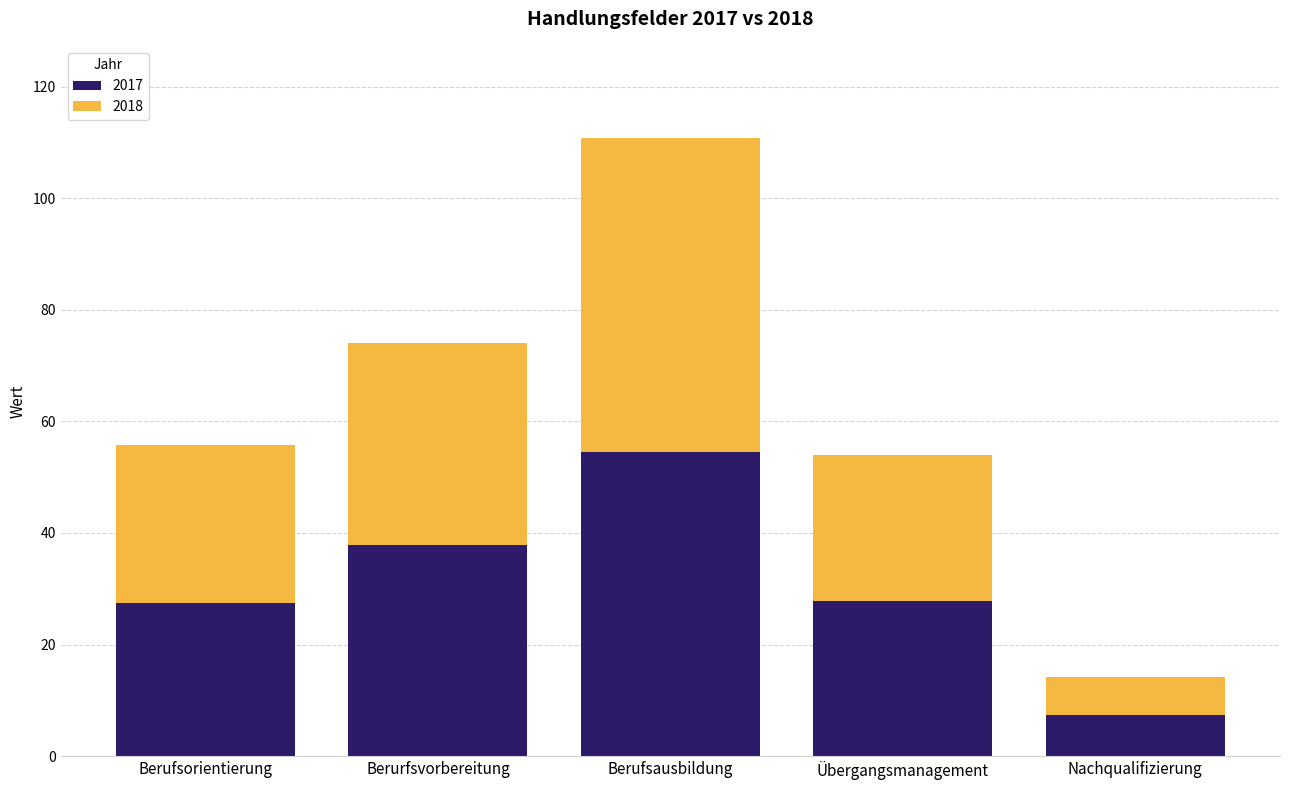

What is the value of the 2017 bar at the 5th from the left?

7.3